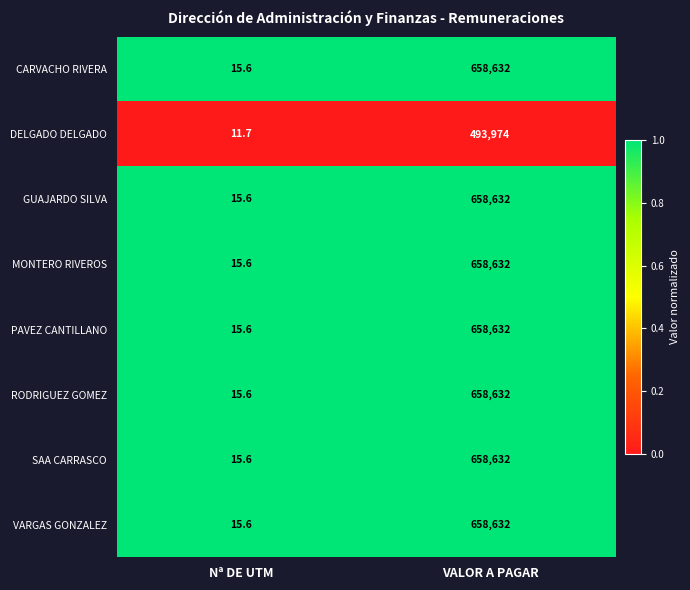

At which category is the sum across all series the highest?

VALOR A PAGAR